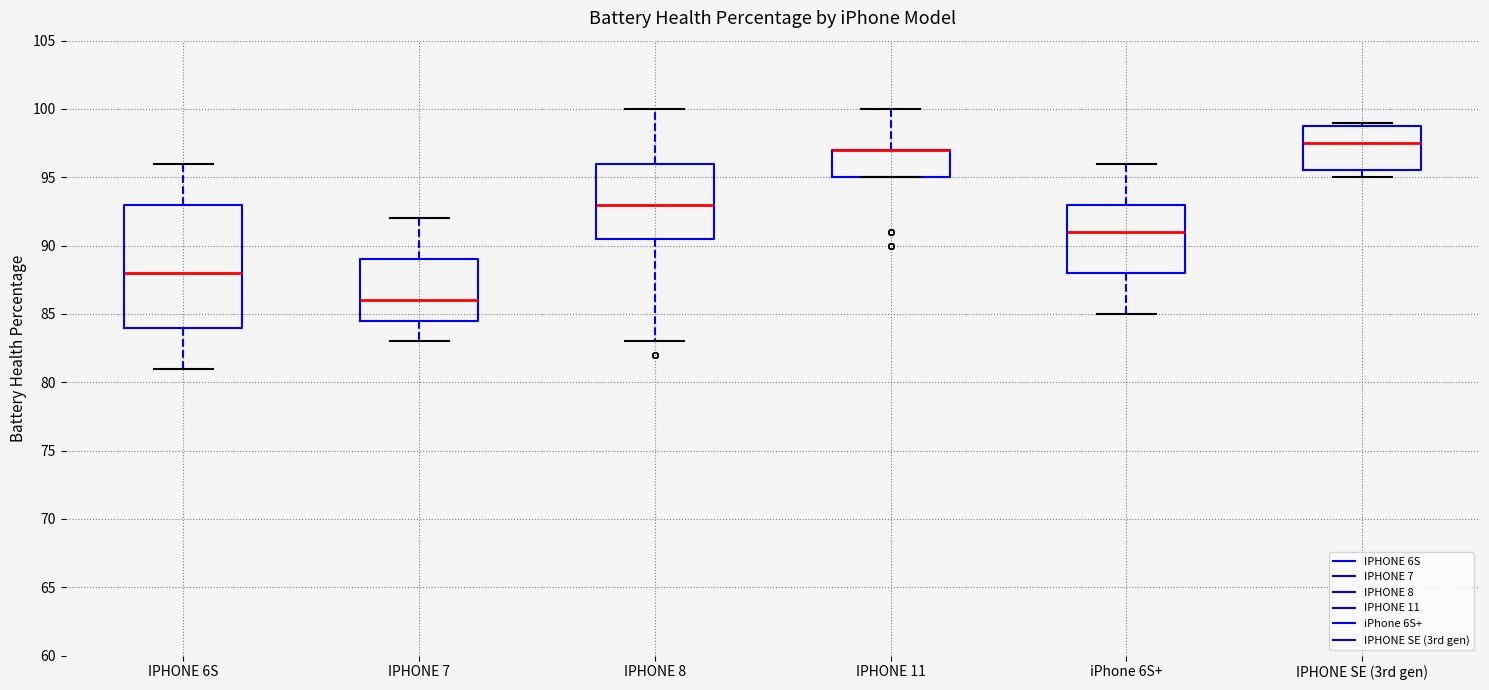

Comparing the boxes themselves (not the whiskers), which one is the tallest?

IPHONE 6S